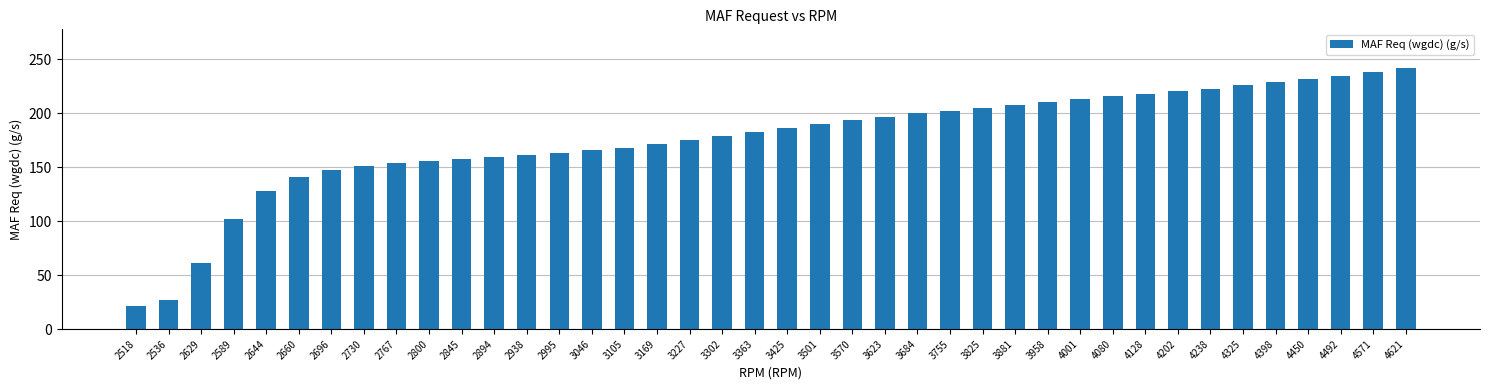

Are the bars horizontal?

No